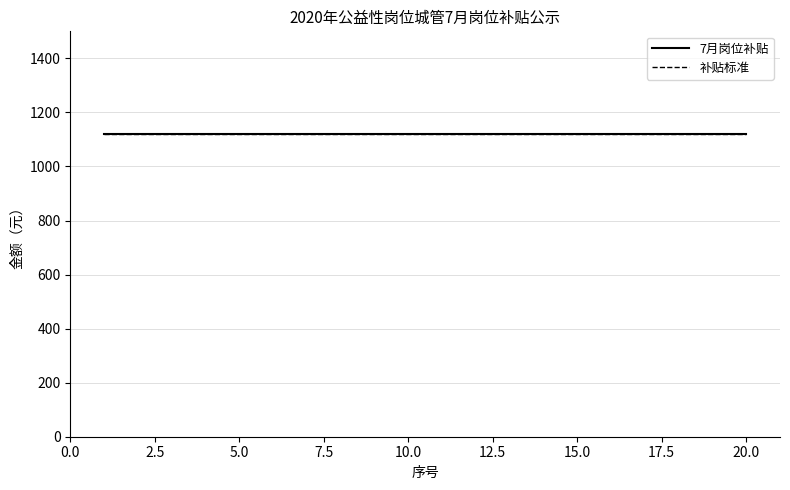

Which series has the largest range (max minus min)?

7月岗位补贴